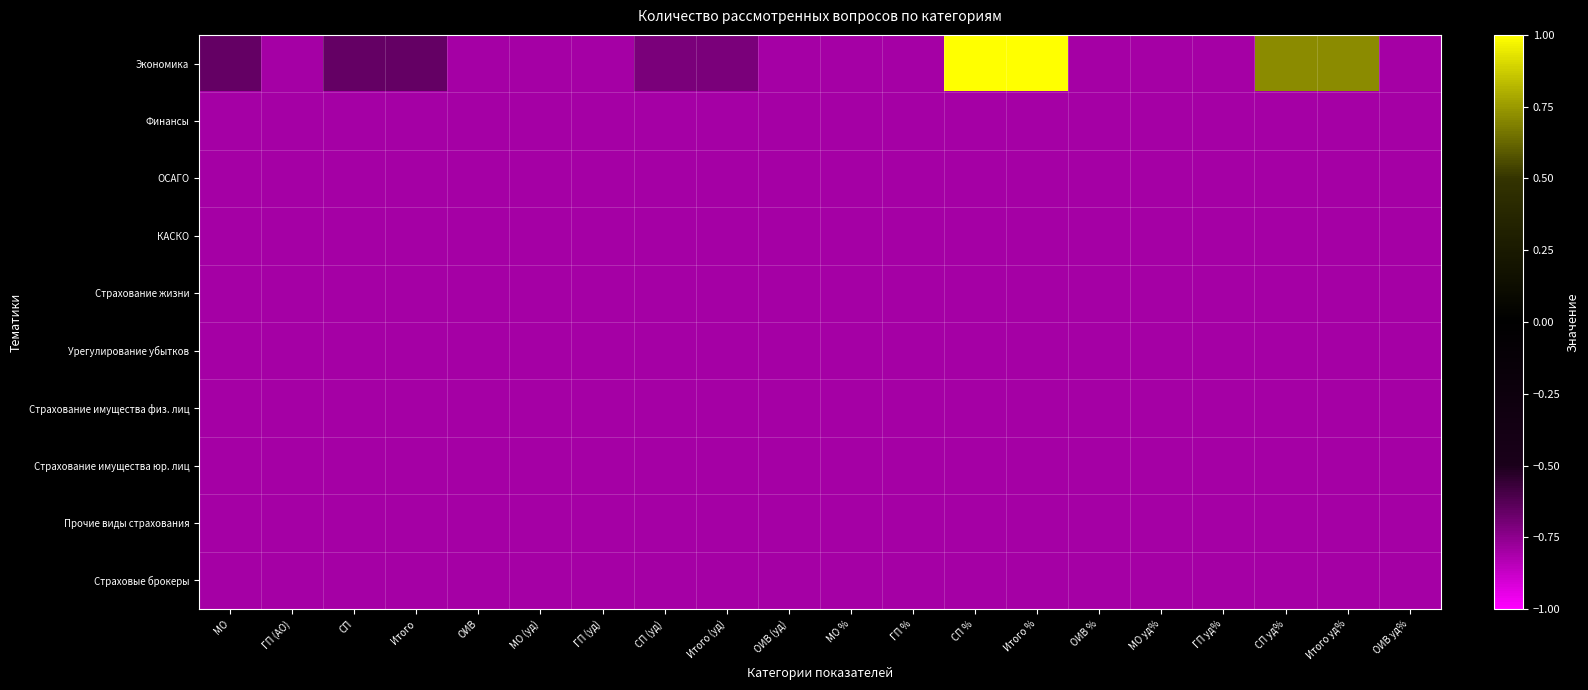

At which category does the chart reach its minimum across all series?

ГП (АО)